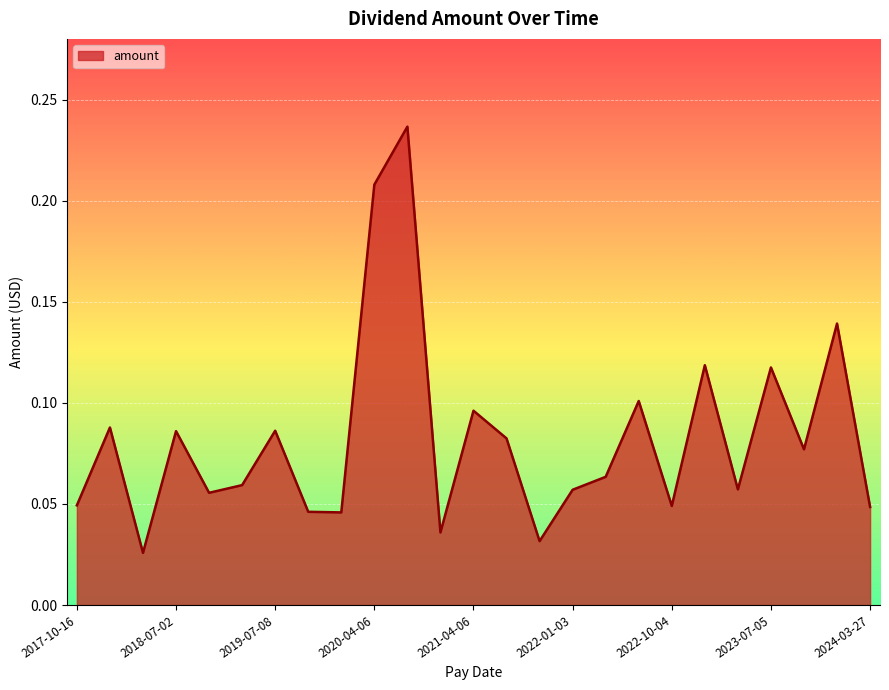

Count the values in the range 0 to 1.

25